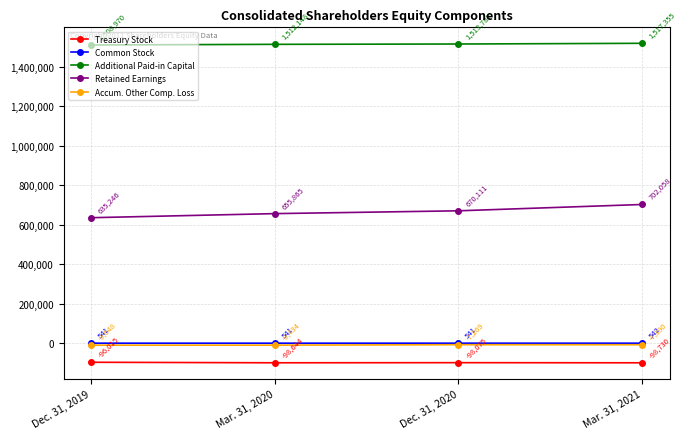

True or false: Common Stock has more than 2 interior local peaks.

False